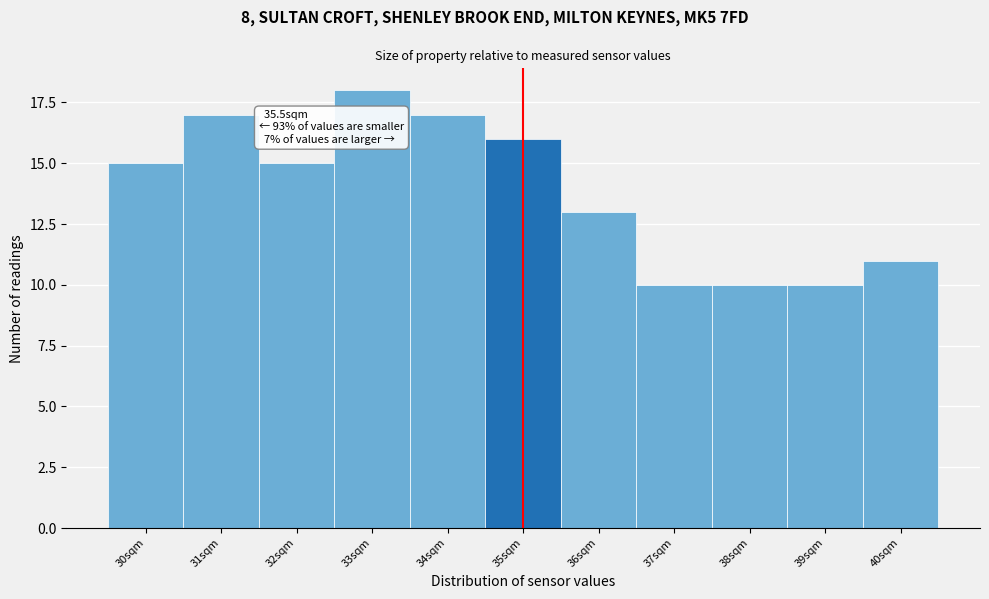

Reading left to right, extract all data points from this chart.

30sqm=15	31sqm=17	32sqm=15	33sqm=18	34sqm=17	35sqm=16	36sqm=13	37sqm=10	38sqm=10	39sqm=10	40sqm=11